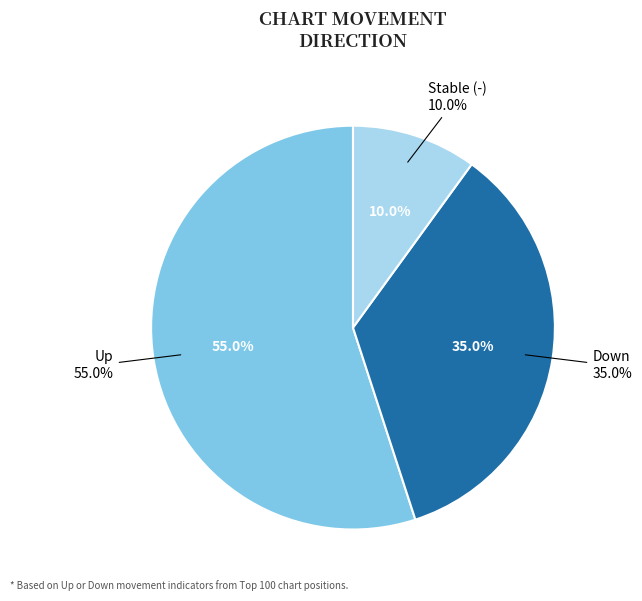

Which category has the smallest portion of the pie?

-